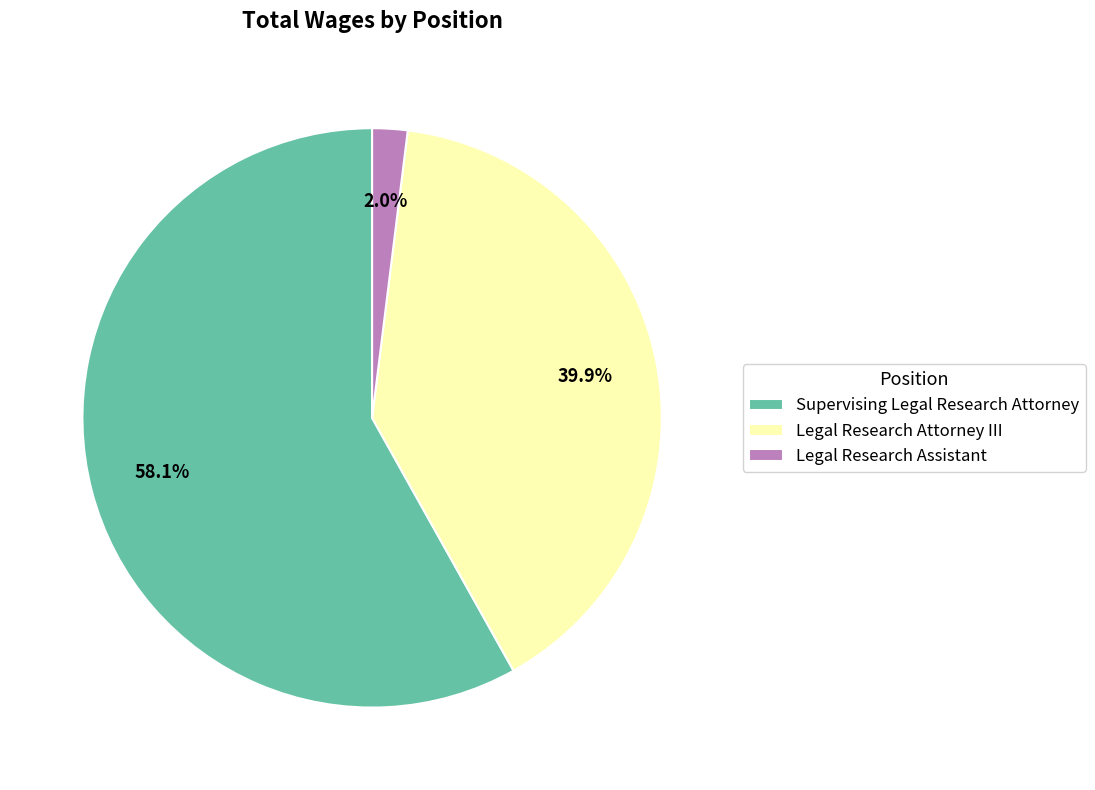

Which category has the biggest portion of the pie?

Supervising Legal Research Attorney